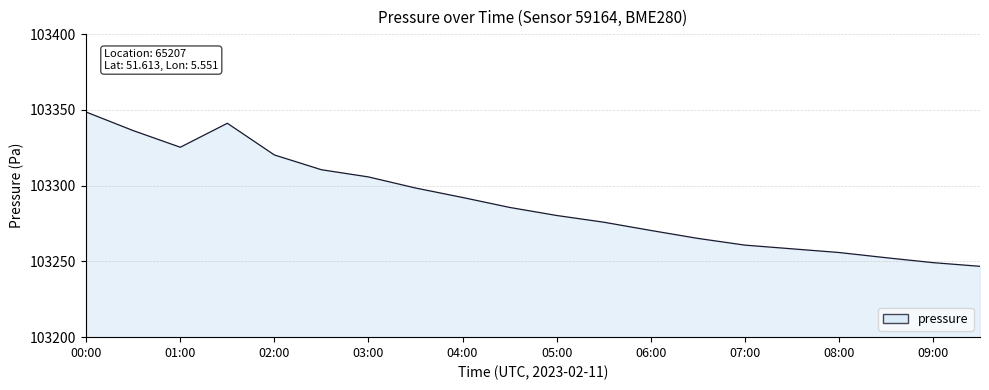

What is the difference between the maximum and second lowest values?

99.4